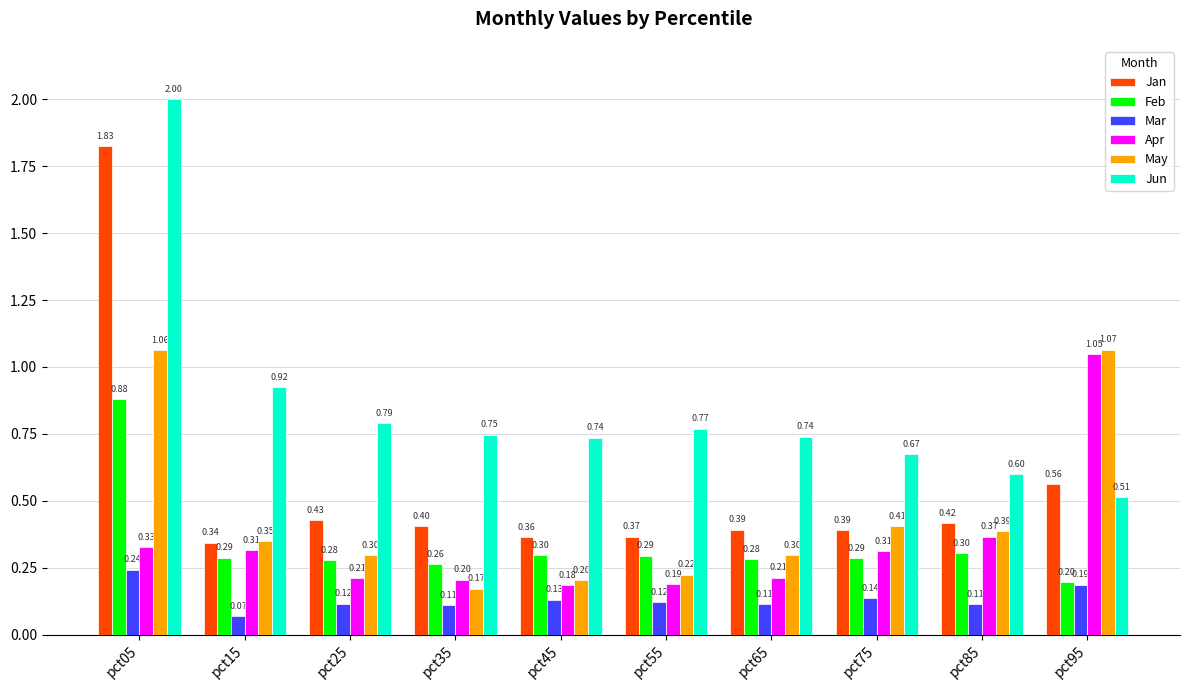

Read the Jan value at pct55.

0.4